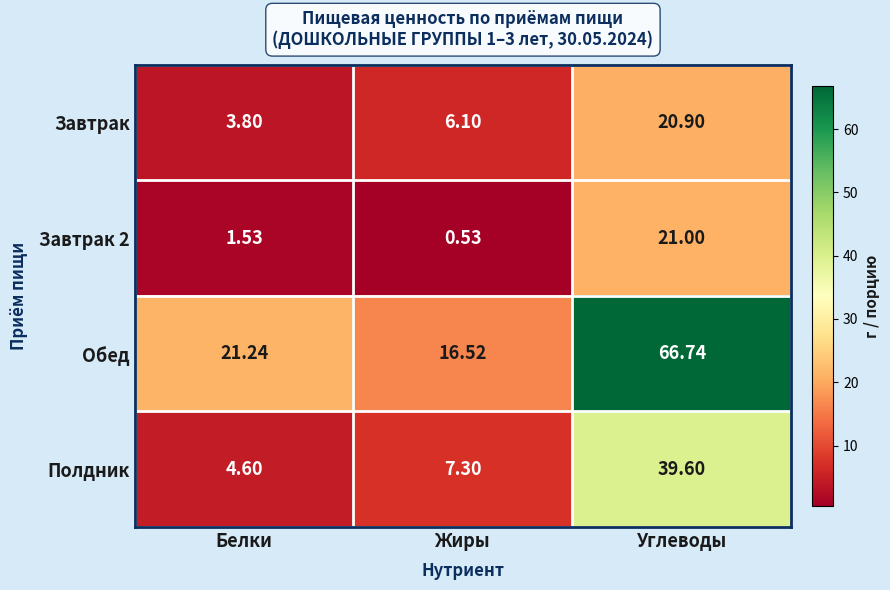

List the labels in order of Завтрак value, smallest first.

Белки, Жиры, Углеводы